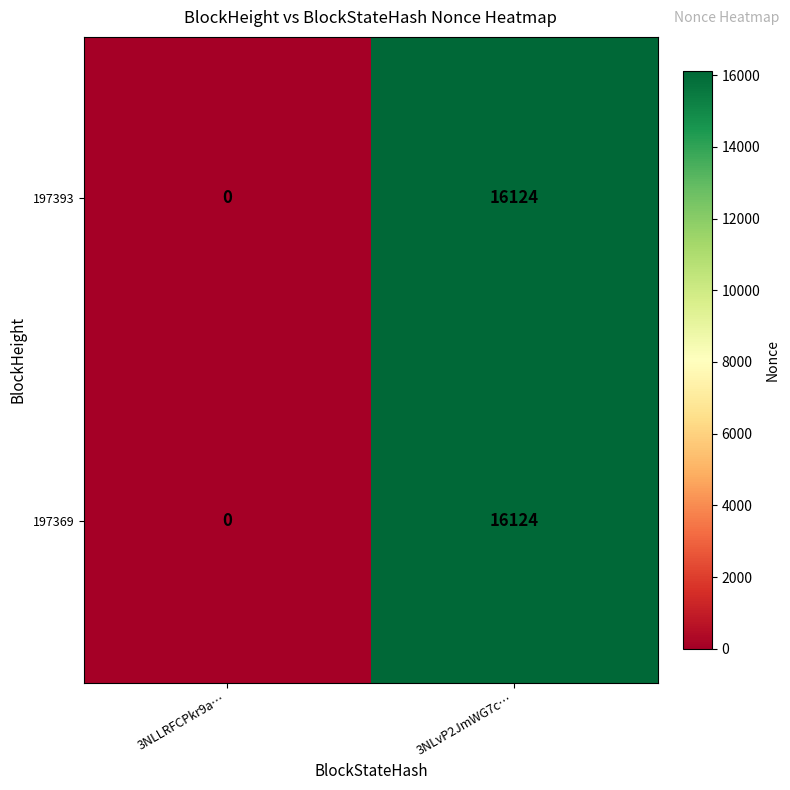

At which category is the sum across all series the highest?

3NLvP2JmWG7c…